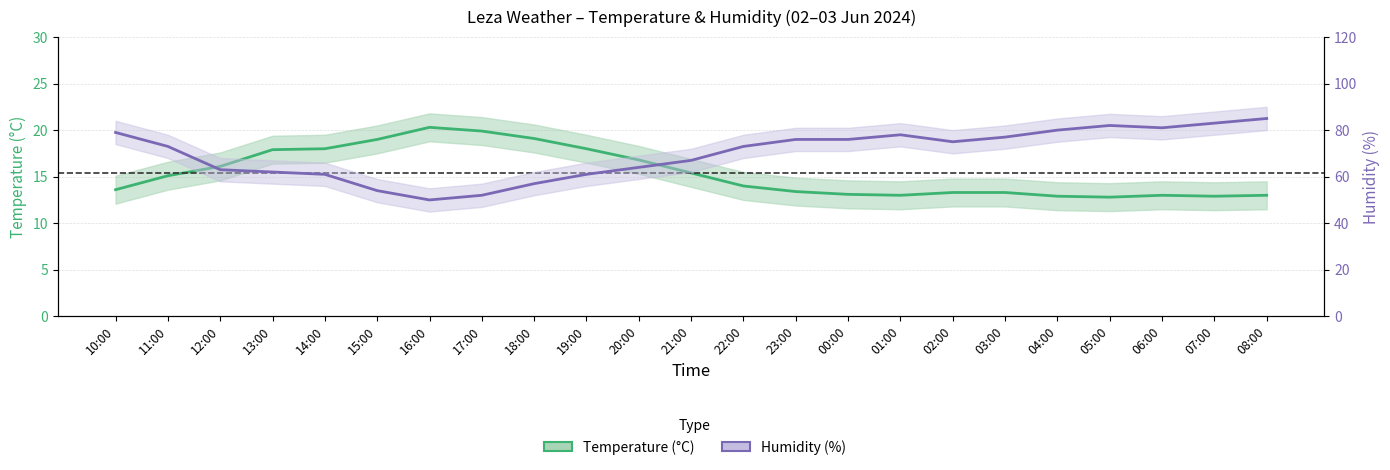

Which series changed the most between 21:00 and 02:00?

Humidity (%)